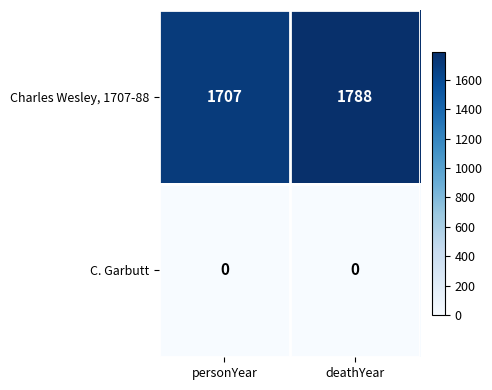

The value of Charles Wesley, 1707-88 at deathYear is 988. True or false?

False